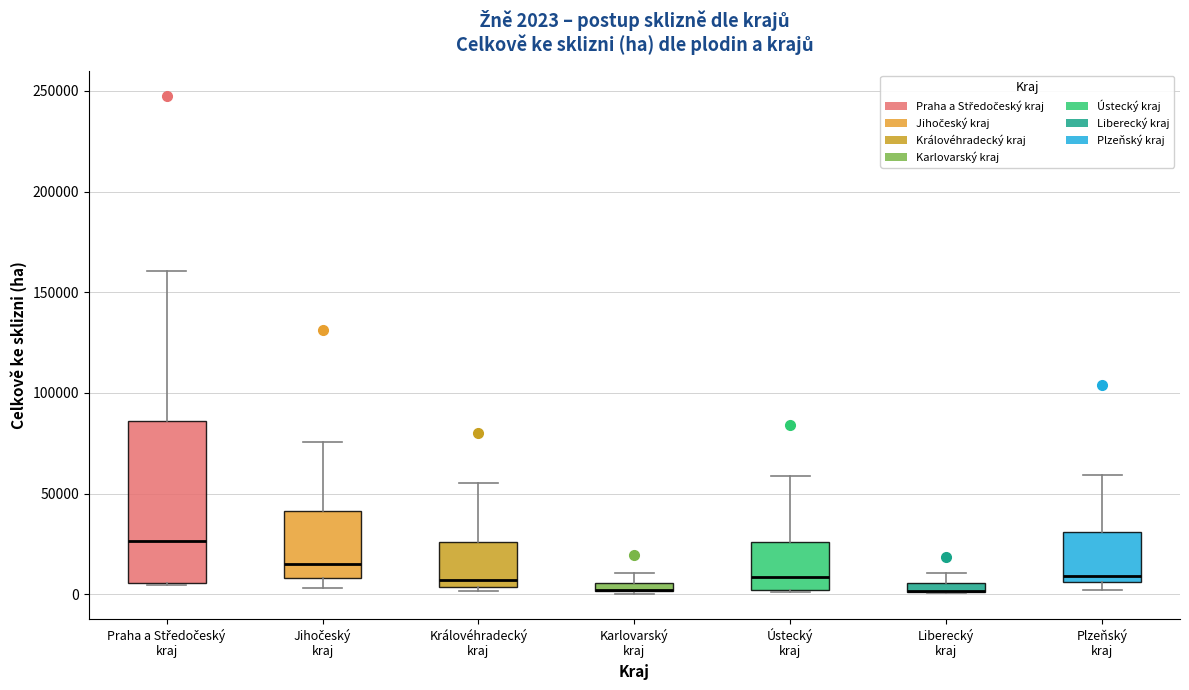

Which box is the tallest, from its lower edge to its upper edge?

Praha a Středočeský kraj